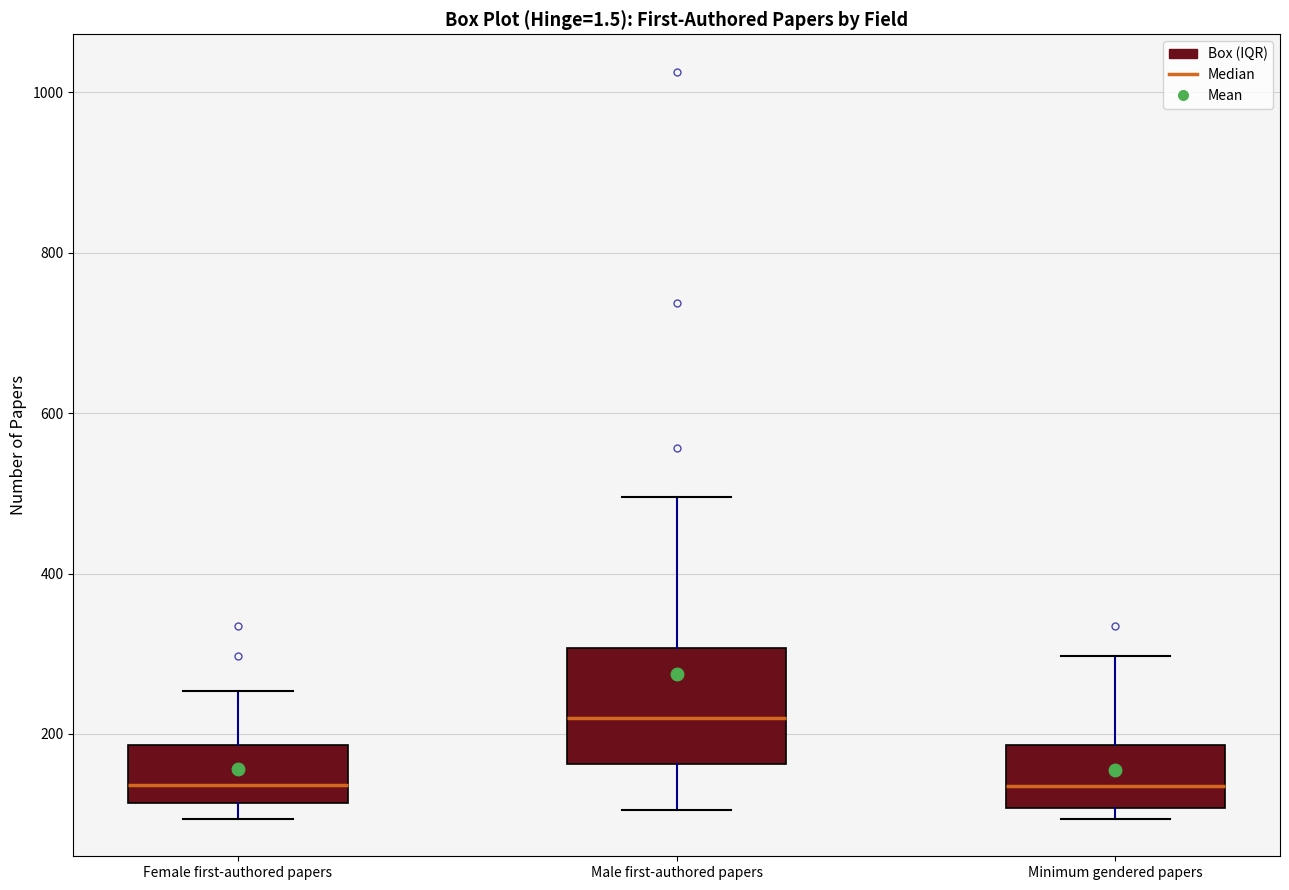

Reading left to right, transcribe this box plot: for each box, give where its median line is, the range the box spans, and where its two whiskers end, as read against the y-axis. The values are not printed on the chart, so give them approximately, as read against the axis.

Female first-authored papers: median 140, box 120 to 180, whiskers 100 to 260
Male first-authored papers: median 220, box 160 to 300, whiskers 100 to 500
Minimum gendered papers: median 140, box 100 to 180, whiskers 100 (just below the box's lower edge) to 300